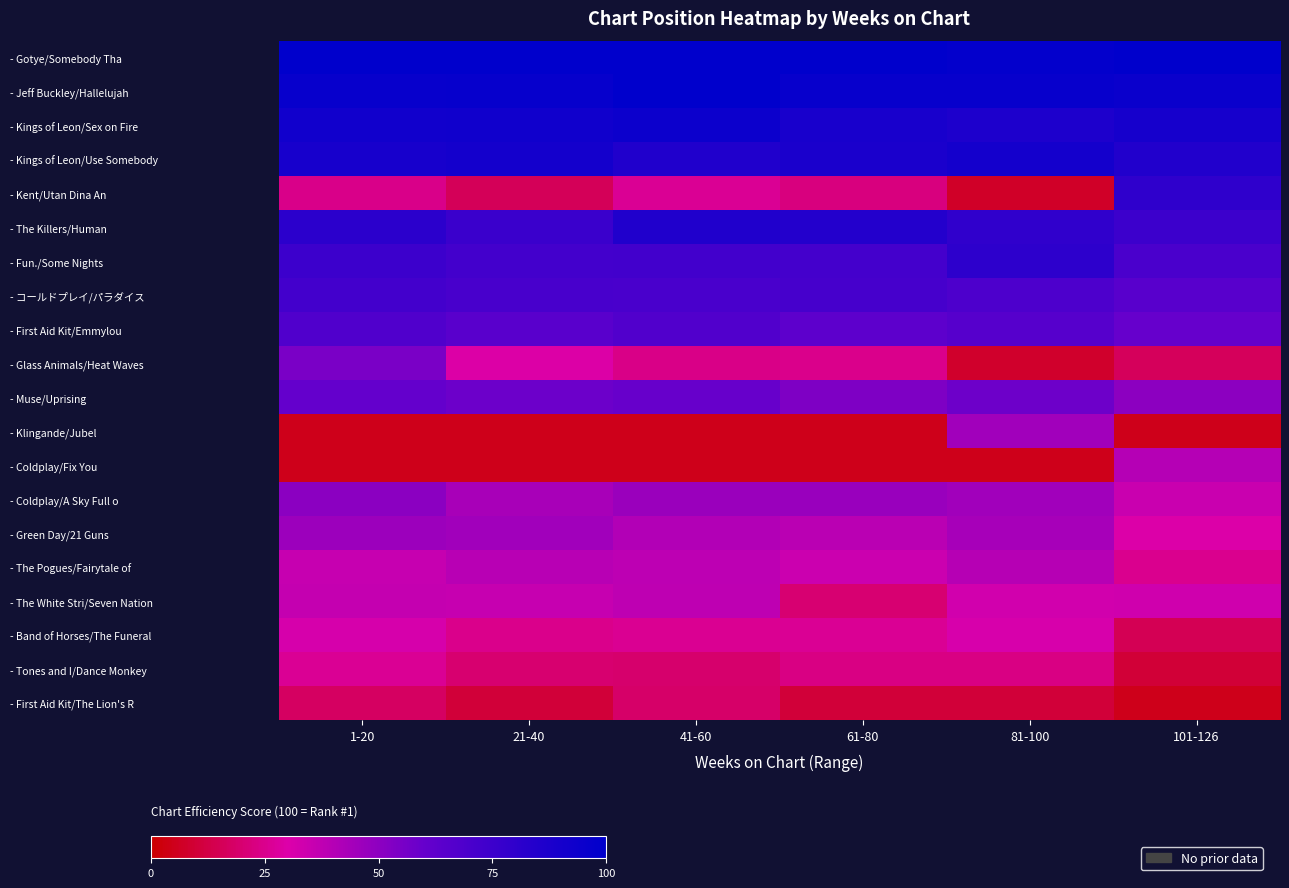

Which series has the largest total across all categories?

- Gotye/Somebody Tha